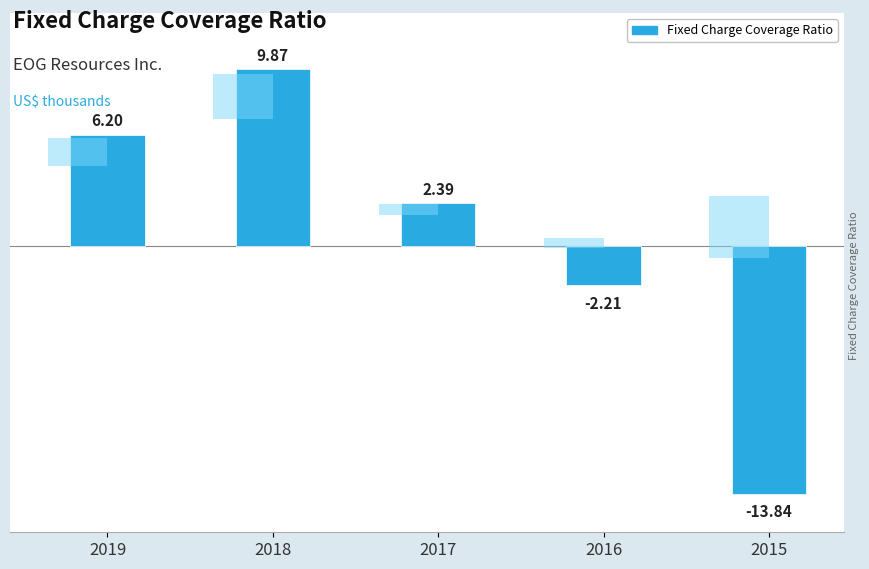

Rank the categories by value from highest to lowest.

2018, 2019, 2017, 2016, 2015